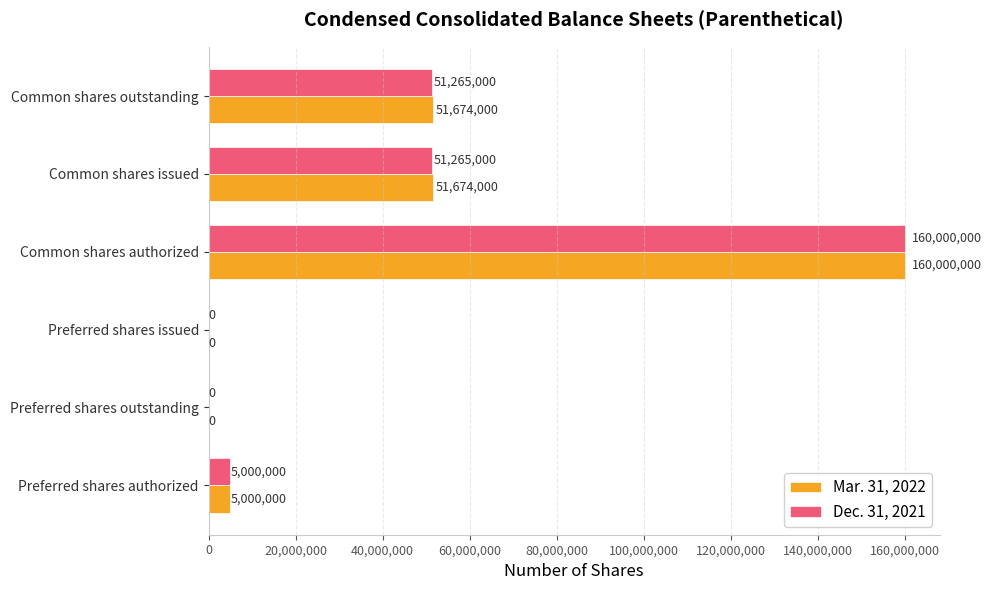

At which label does Mar. 31, 2022 reach its peak?

Common shares authorized